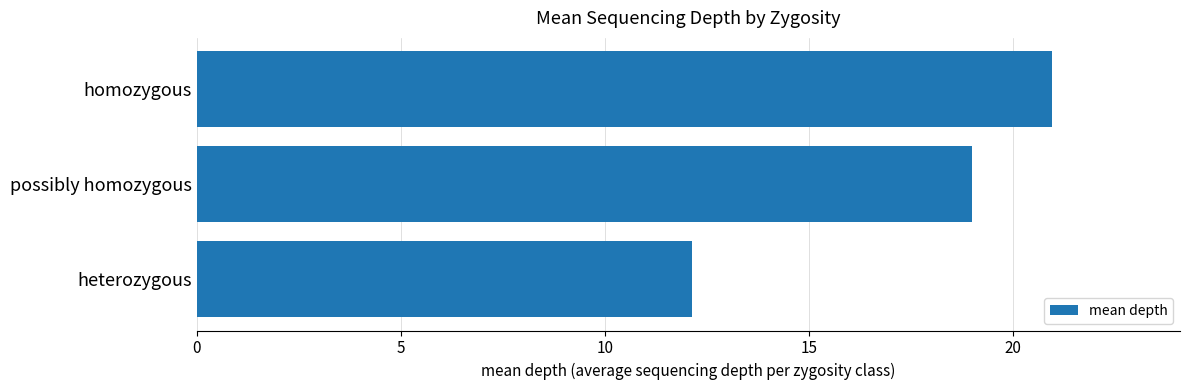

Are the bars grouped side by side (vs. stacked)?

No